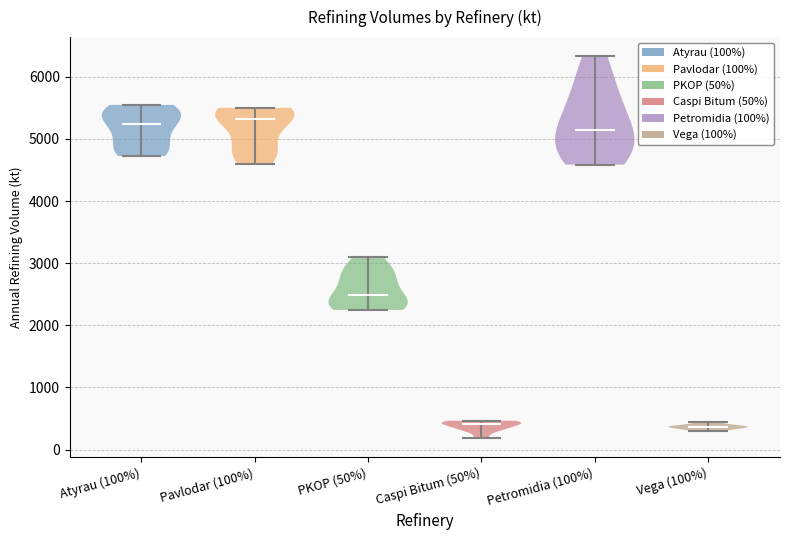

Reading left to right, read every violin against the y-axis: where its median line is, and the lowest and highest points it reaches. The values are not printed on the chart, so give them approximately, as read against the axis.

Atyrau (100%): median line 5200, lowest point 4700, highest point 5500
Pavlodar (100%): median line 5300, lowest point 4600, highest point 5500
PKOP (50%): median line 2500, lowest point 2200, highest point 3100
Caspi Bitum (50%): median line 400, lowest point 200, highest point 500
Petromidia (100%): median line 5100, lowest point 4600, highest point 6300
Vega (100%): median line 400, lowest point 300, highest point 400